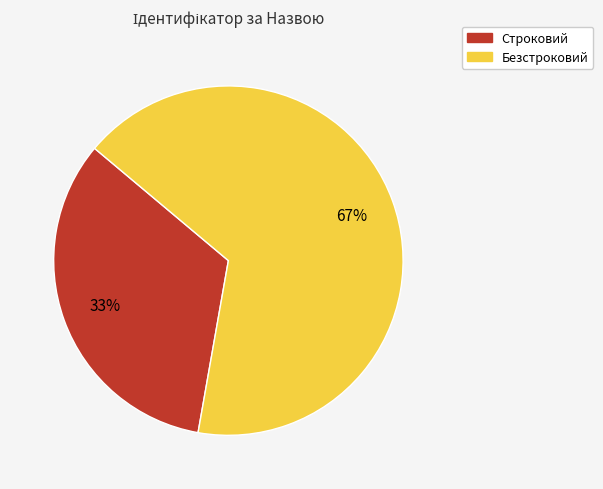

Is the sum of Безстроковий and Строковий greater than half?

Yes